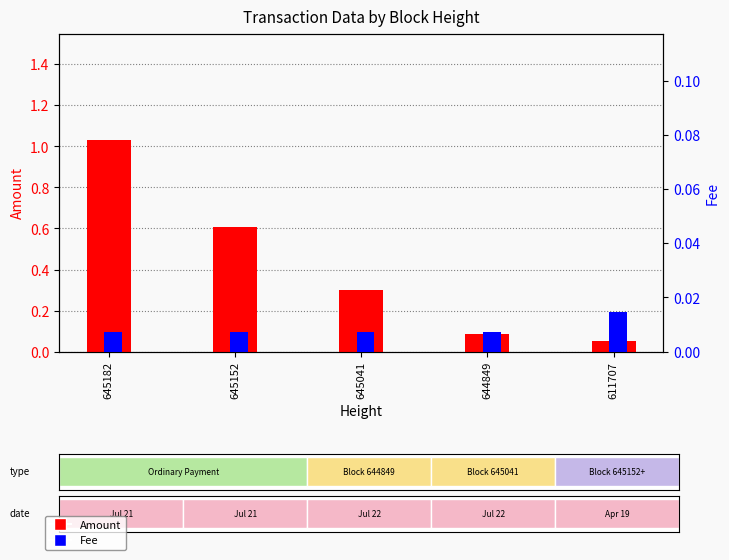

The Fee series shows 0.0 at 645041. True or false?

True